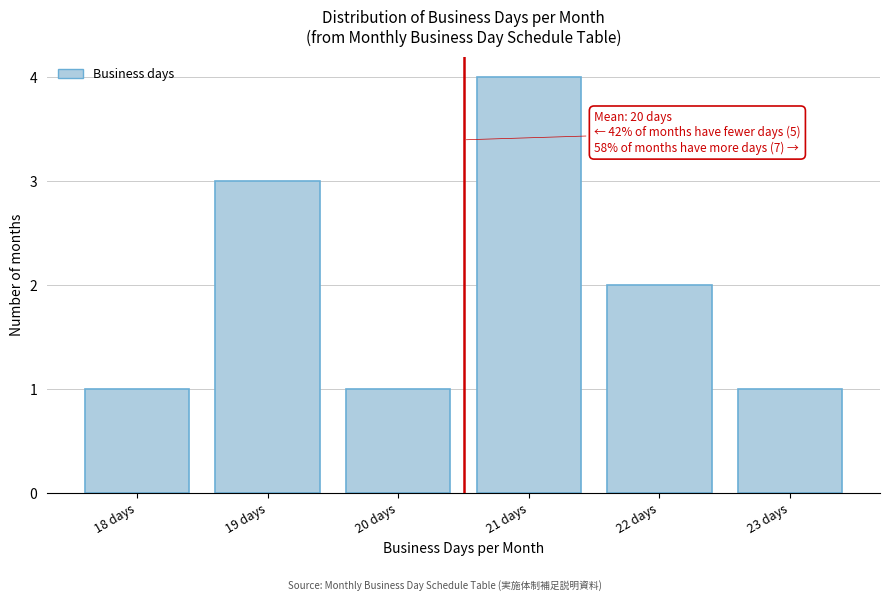

Reading right to left, transcribe all the data shown in this chart.

23 days=1	22 days=2	21 days=4	20 days=1	19 days=3	18 days=1